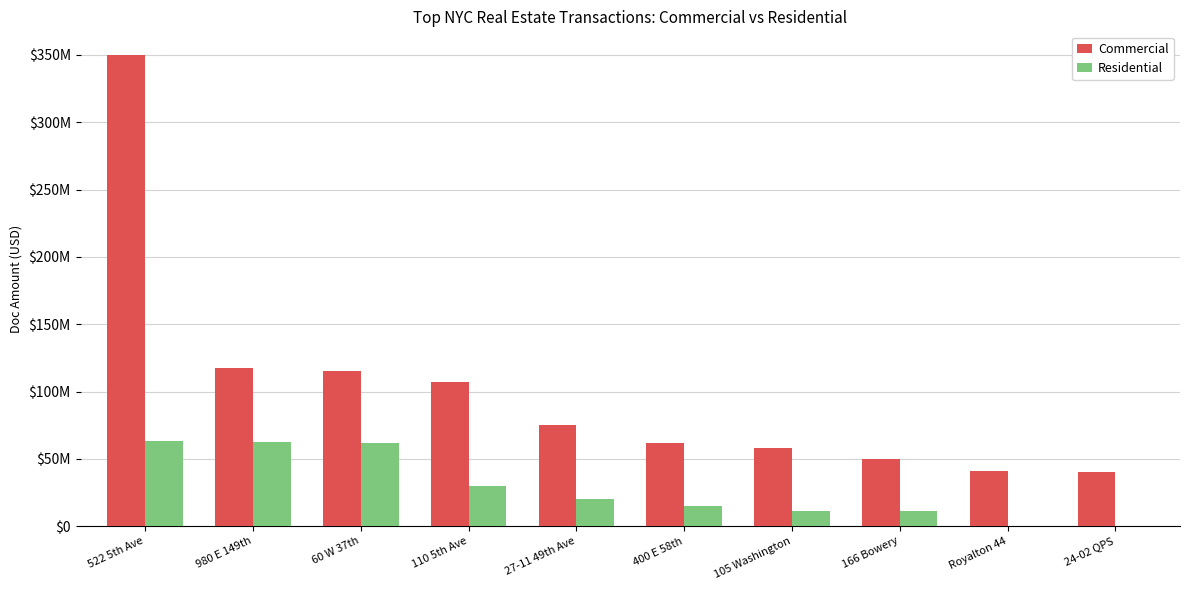

What are all the series names shown in the legend?

Commercial, Residential